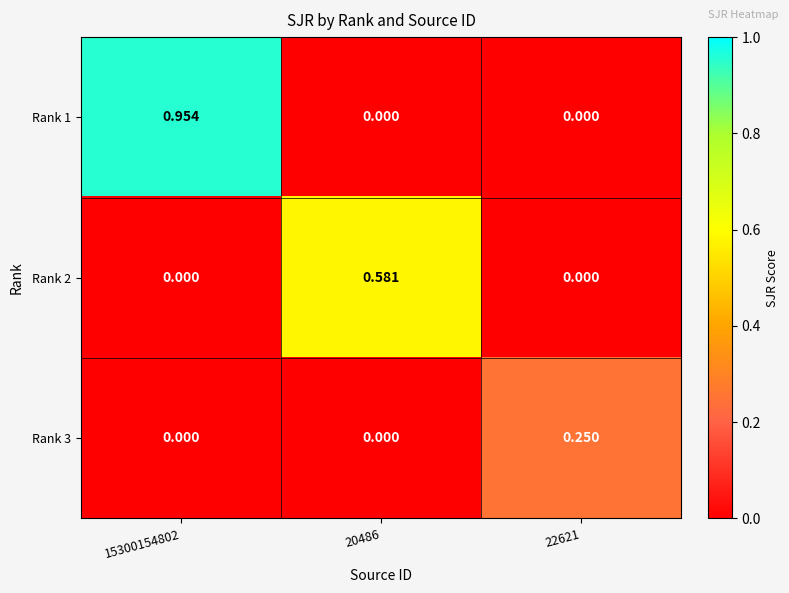

Is the value of Rank 3 at 20486 greater than the value of Rank 2 at 20486?

No